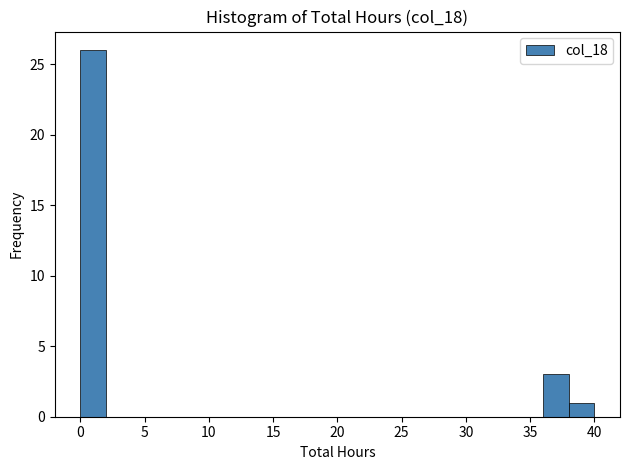

Reading left to right, list every bar in this chart as the range it spans on the x-axis followed by its height. The values are not printed on the chart, so give them approximately, as read against the axis.

0 to 2: 26
2 to 4: 0
4 to 6: 0
6 to 8: 0
8 to 10: 0
10 to 12: 0
12 to 14: 0
14 to 16: 0
16 to 18: 0
18 to 20: 0
20 to 22: 0
22 to 24: 0
24 to 26: 0
26 to 28: 0
28 to 30: 0
30 to 32: 0
32 to 34: 0
34 to 36: 0
36 to 38: 3
38 to 40: 1